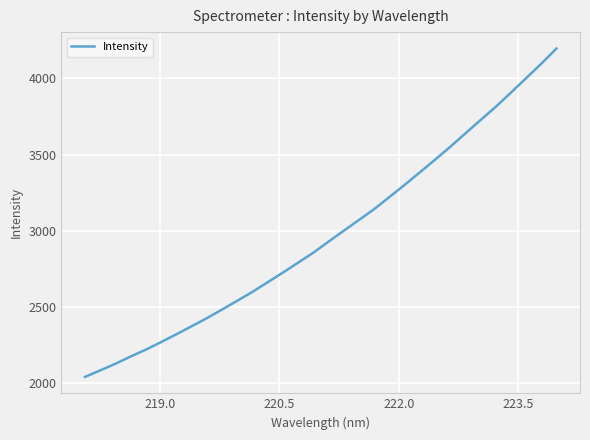

What is the smallest value displayed?

2040.3